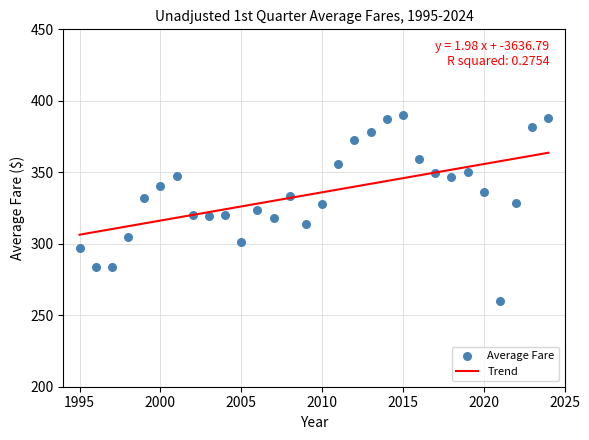

What is the range of X values (max minus min)?

29.0